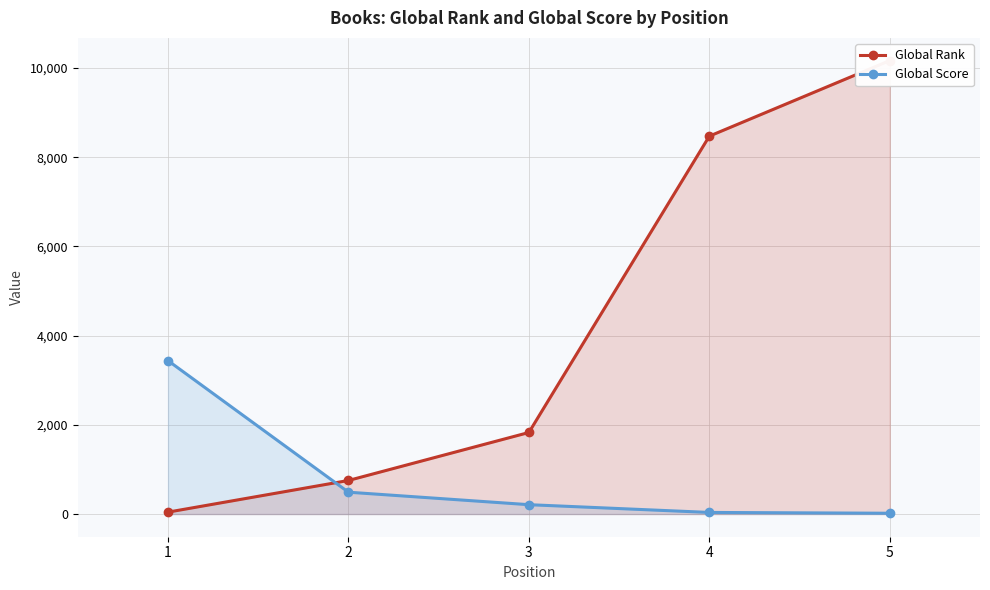

What are all the series names shown in the legend?

Global Rank, Global Score